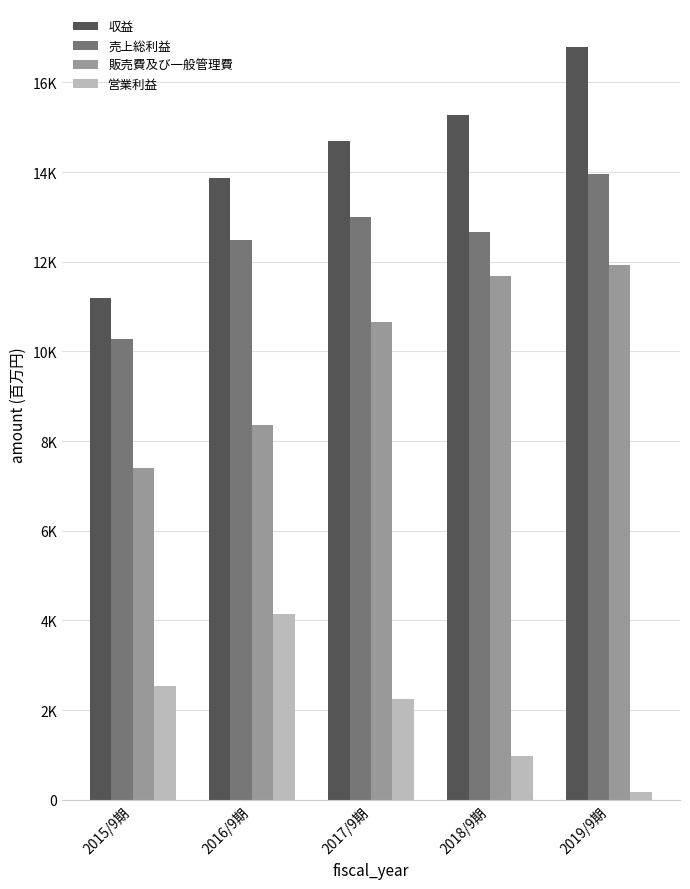

Rank the series by their average value, from lowest to highest.

営業利益, 販売費及び一般管理費, 売上総利益, 収益